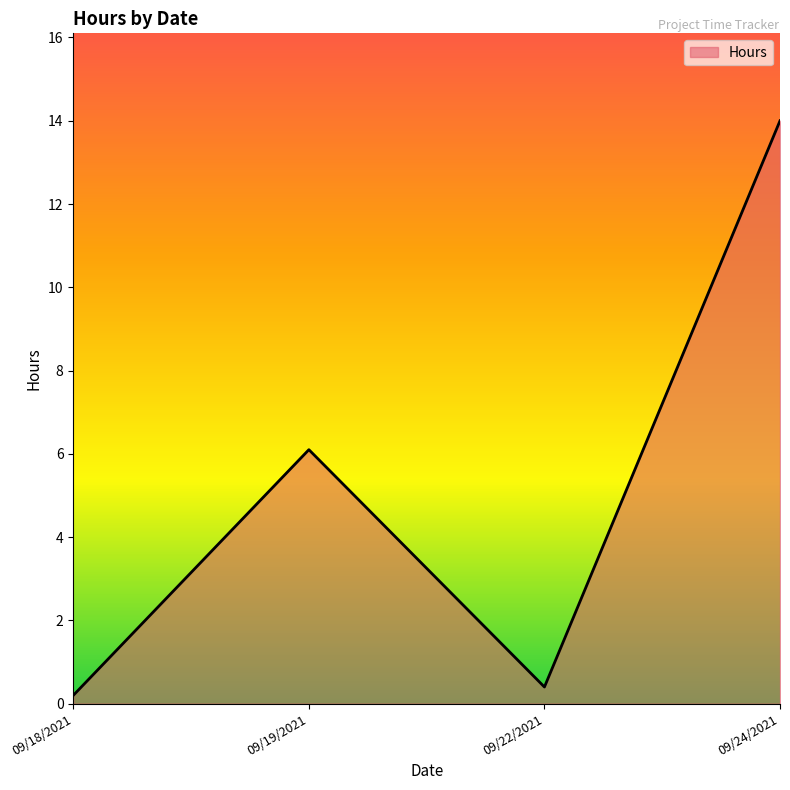

Reading left to right, list all the values displayed in this chart.

0.2	6.1	0.4	14.0